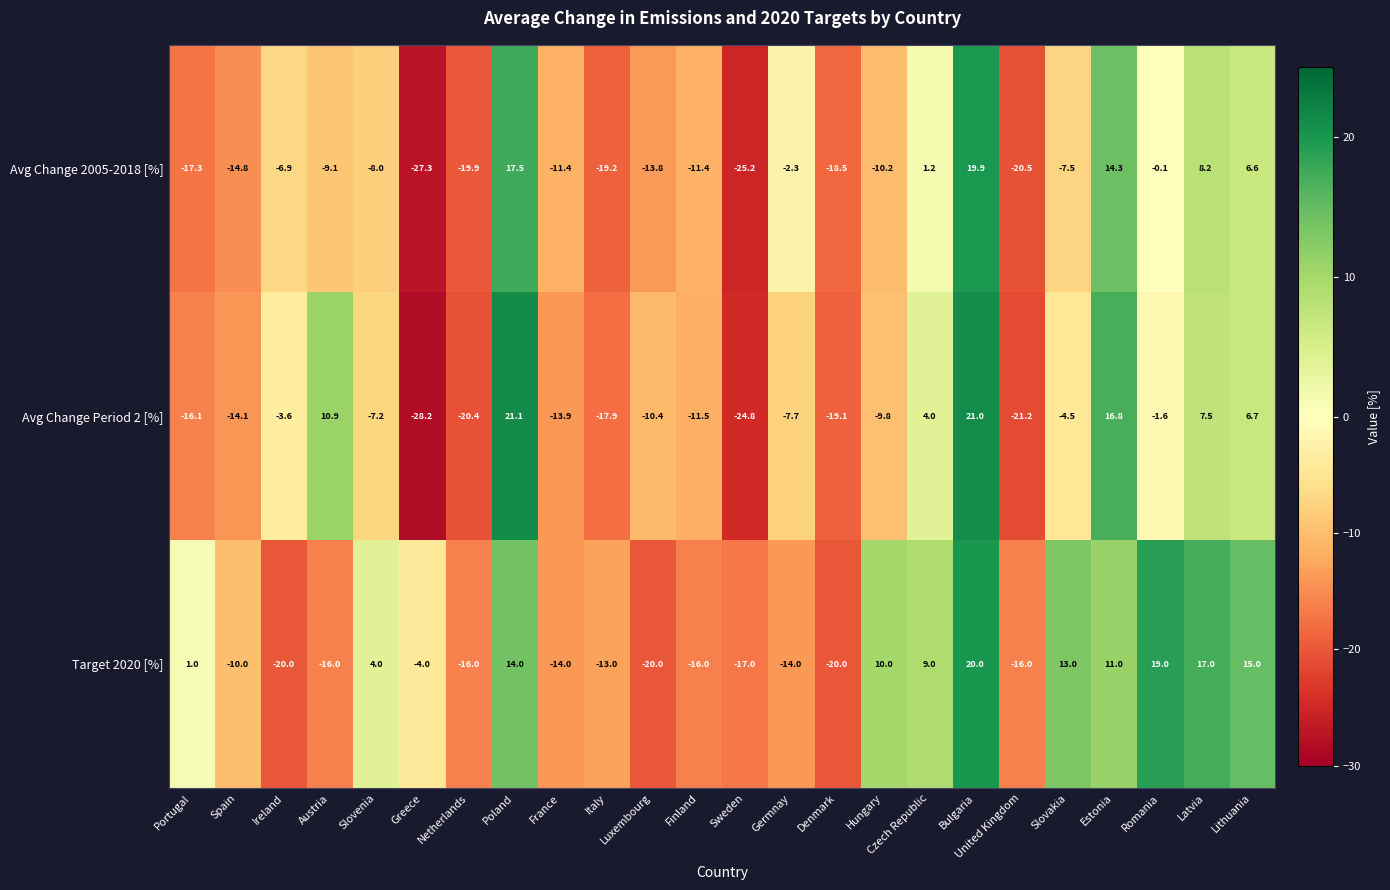

Which series has the widest spread of values?

Avg Change Period 2 [%]